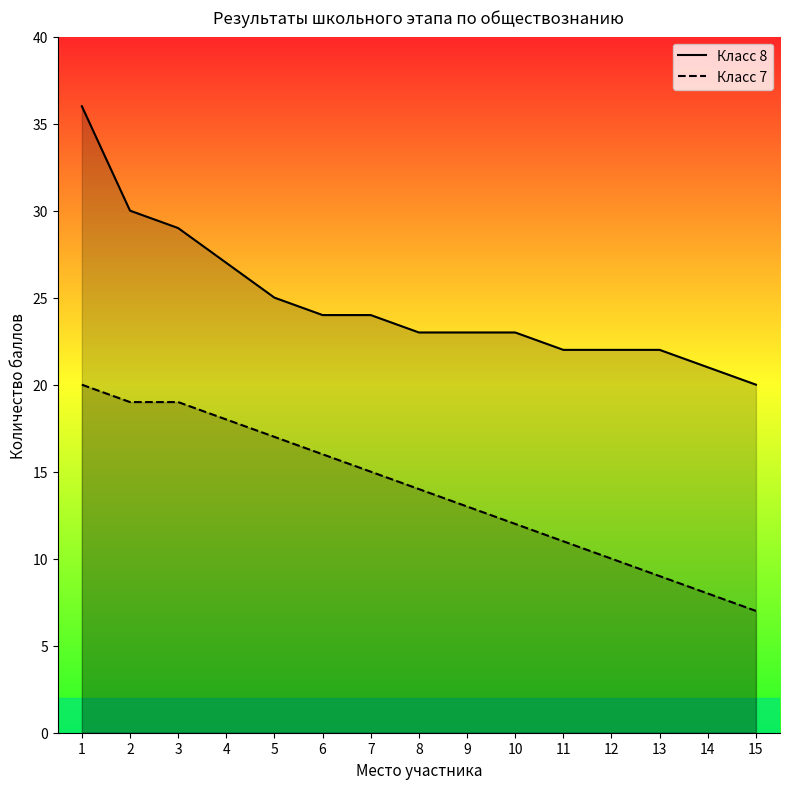

True or false: Класс 7 and Класс 8 intersect in this chart.

False